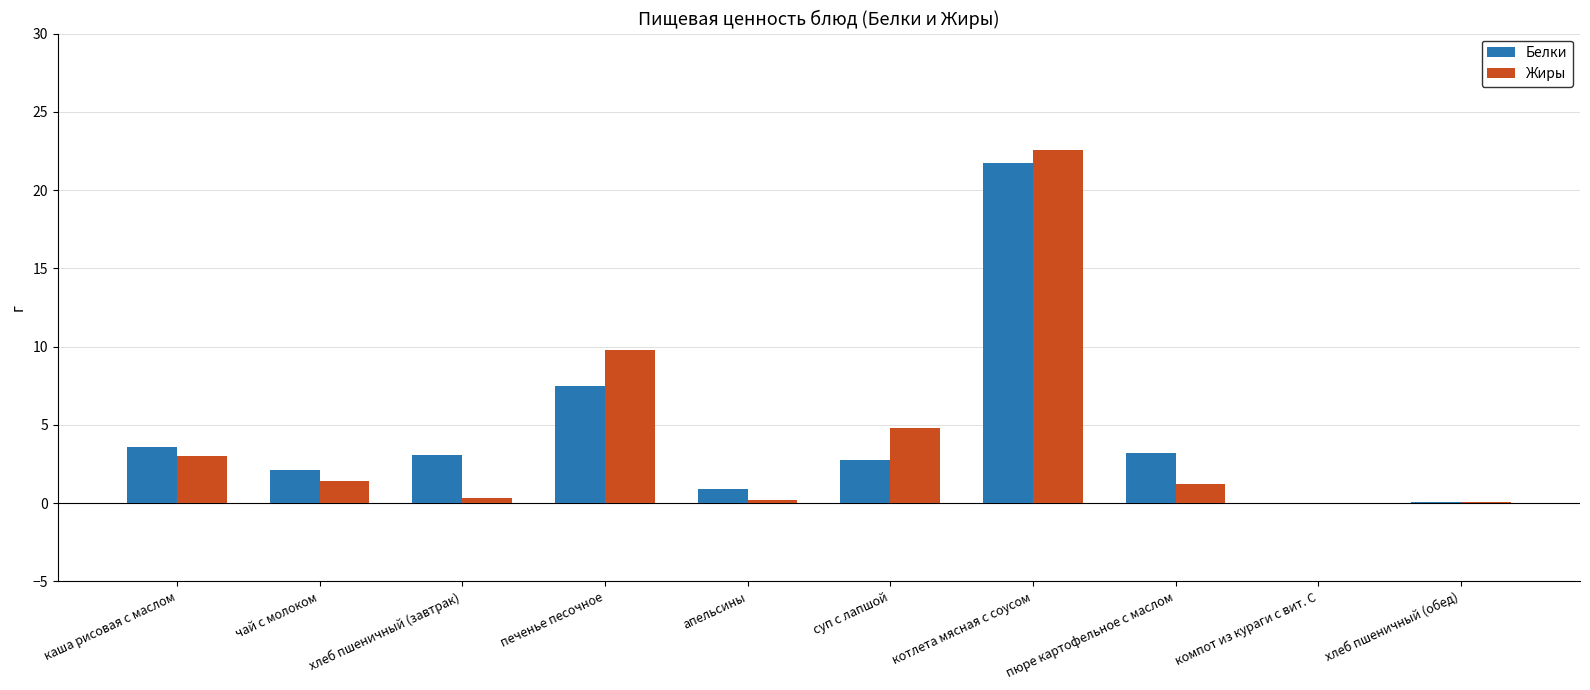

Where does the Жиры series first go above 1?

каша рисовая с маслом